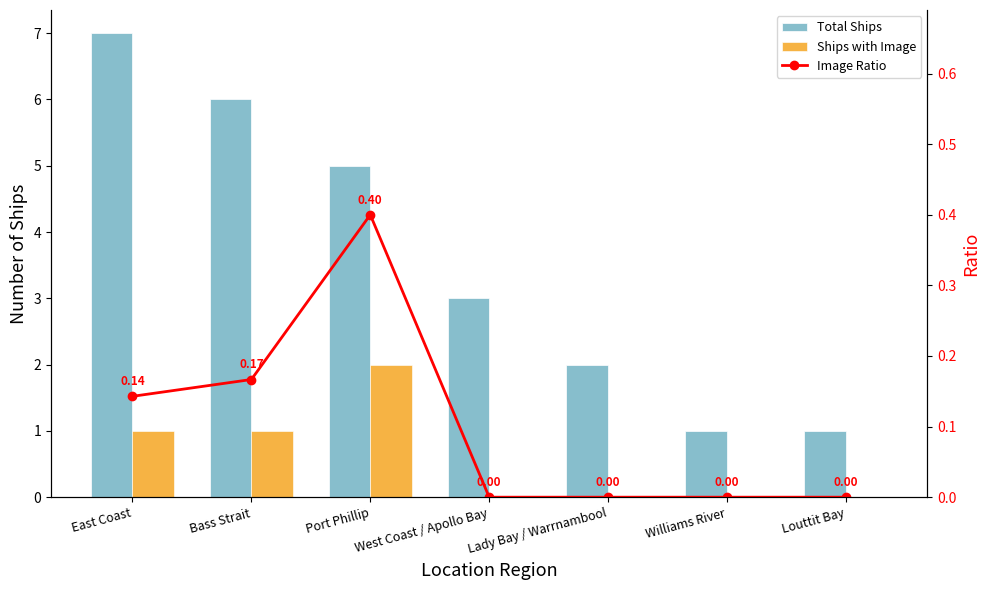

The value of Total Ships at East Coast is 9.7. True or false?

False